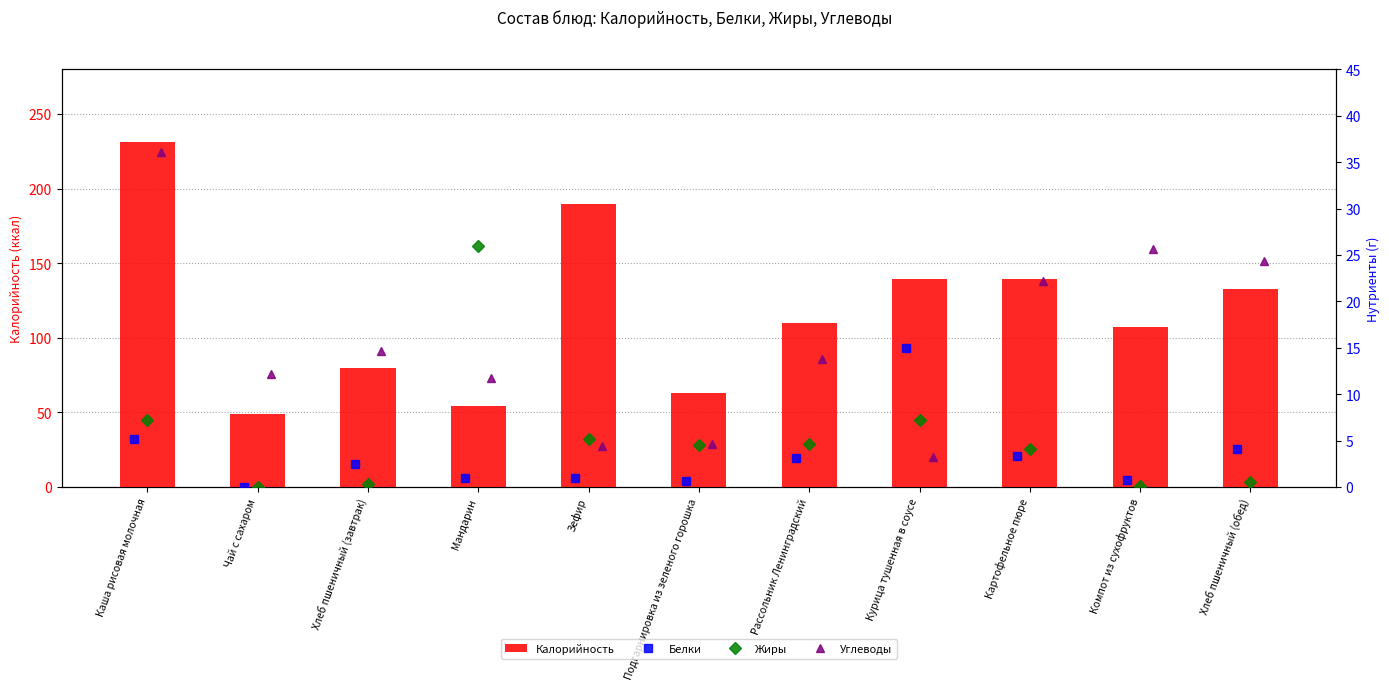

What is the lowest value of the Калорийность series?

48.8